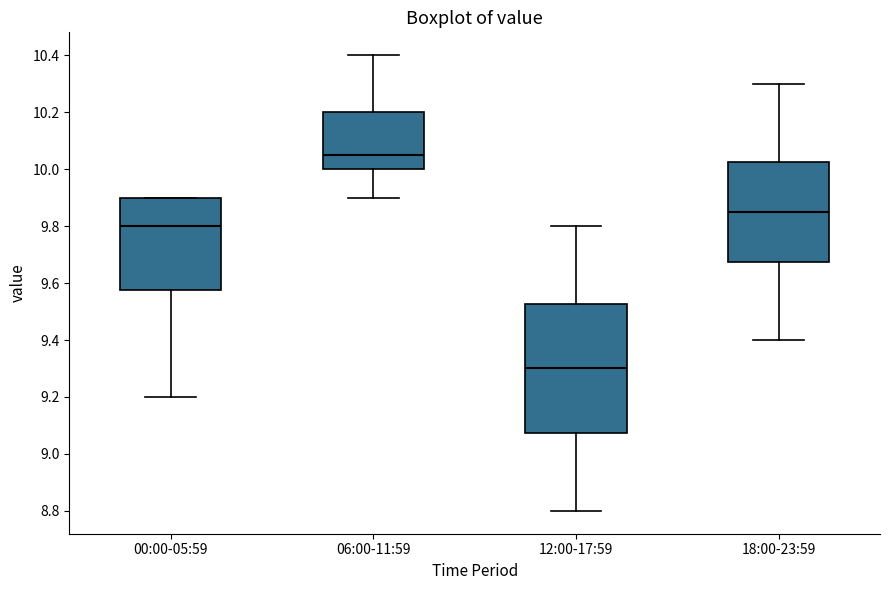

Reading left to right, read every box against the y-axis: the position of its median line, the range the box covers, and the ends of its whiskers. The values are not printed on the chart, so give them approximately, as read against the axis.

00:00-05:59: median 9.80, box 9.58 to 9.90, whiskers 9.20 to 9.90
06:00-11:59: median 10.06, box 10.00 to 10.20, whiskers 9.90 to 10.40
12:00-17:59: median 9.30, box 9.08 to 9.52, whiskers 8.80 to 9.80
18:00-23:59: median 9.86, box 9.68 to 10.02, whiskers 9.40 to 10.30